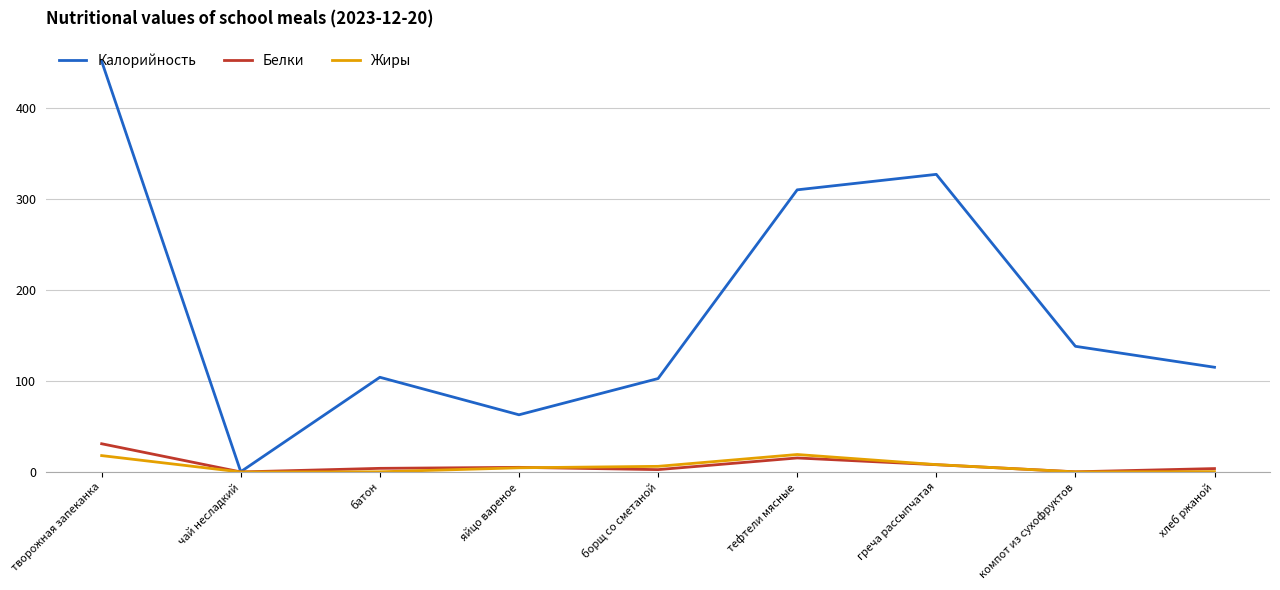

What is the total value across all series at творожная запеканка?

500.0